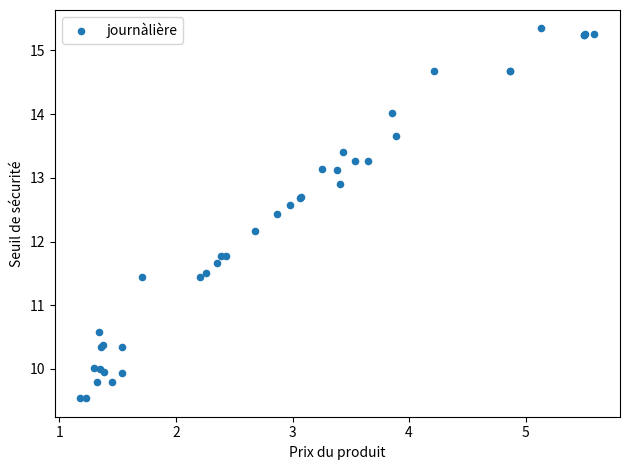

What Y value in the scatter plot is closest to 12?

12.2